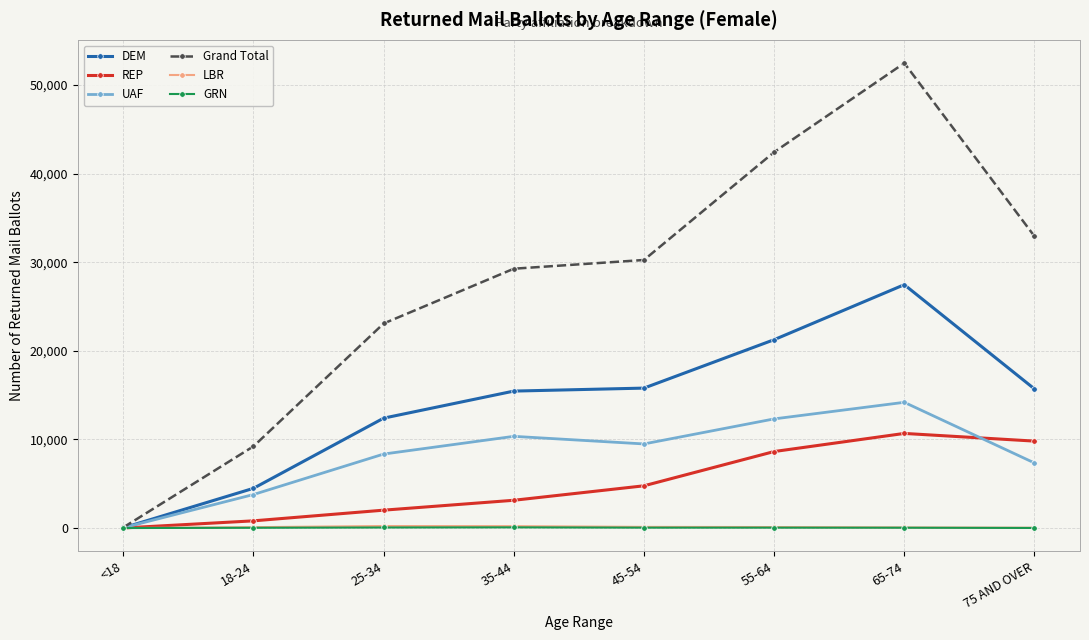

The value of UAF at 18-24 is 3781. True or false?

True